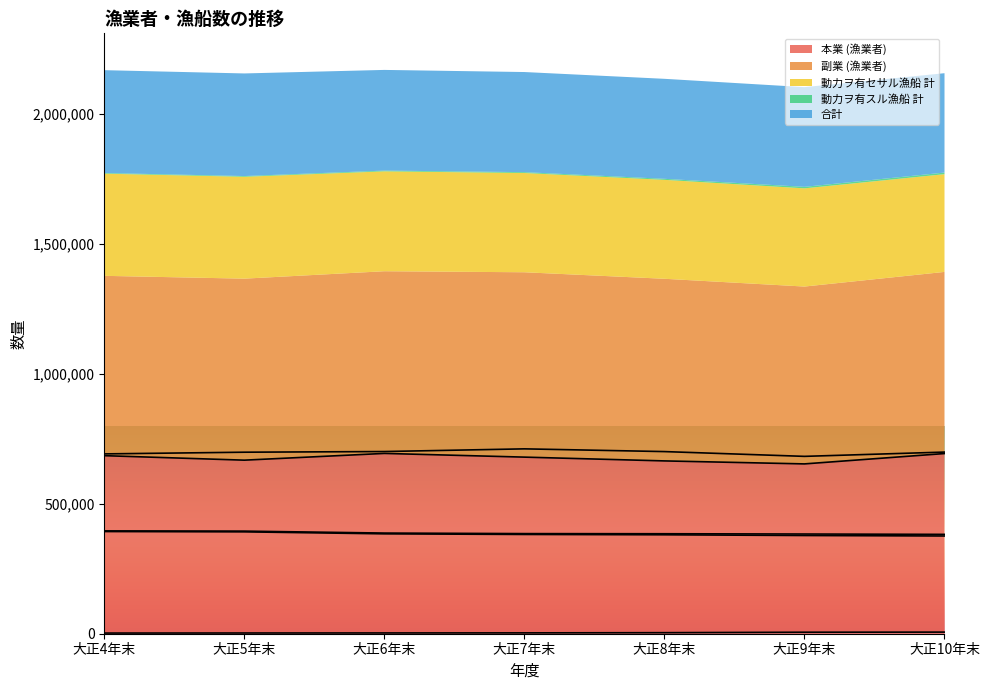

The value of 本業 (漁業者) at 大正10年末 is 693114. True or false?

True